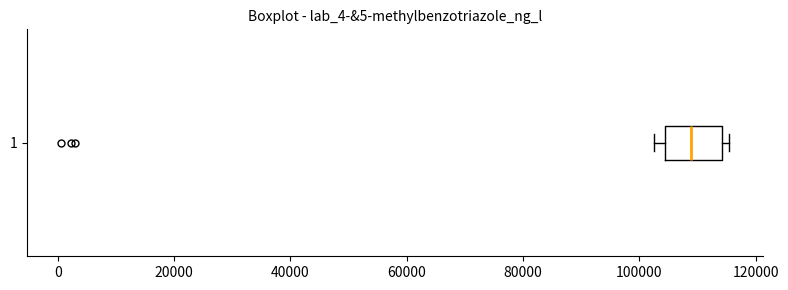

Transcribe this box plot: give where the median line is, the range the box spans, and where the two whiskers end, as read against the x-axis. The values are not printed on the chart, so give them approximately, as read against the axis.

median 108000, box 104000 to 114000, whiskers 102000 to 116000